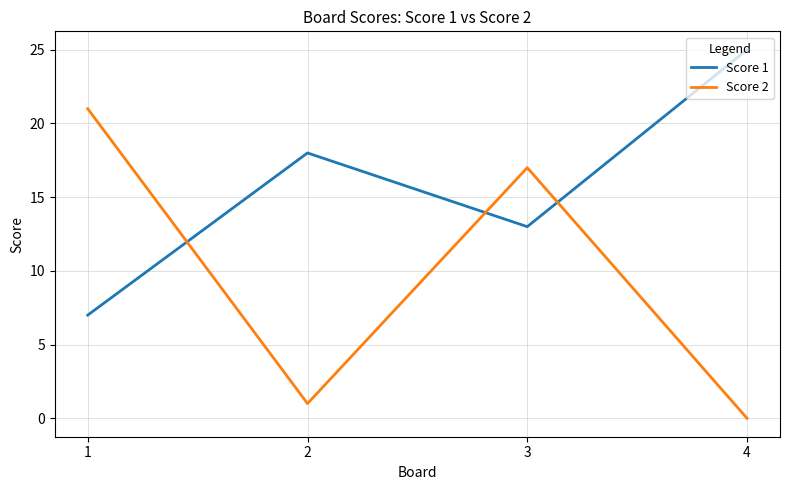

Rank the categories by Score 2 value from lowest to highest.

4, 2, 3, 1